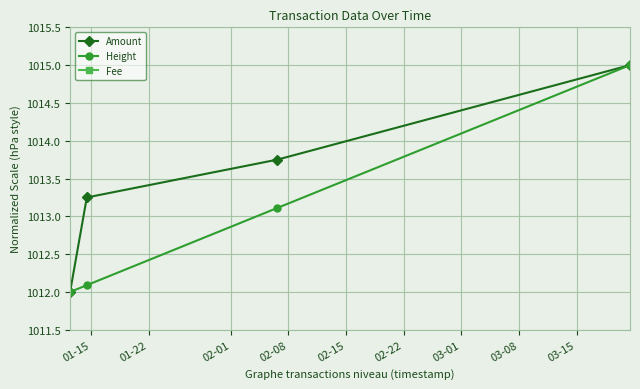

What is the maximum value for Amount?

1015.0